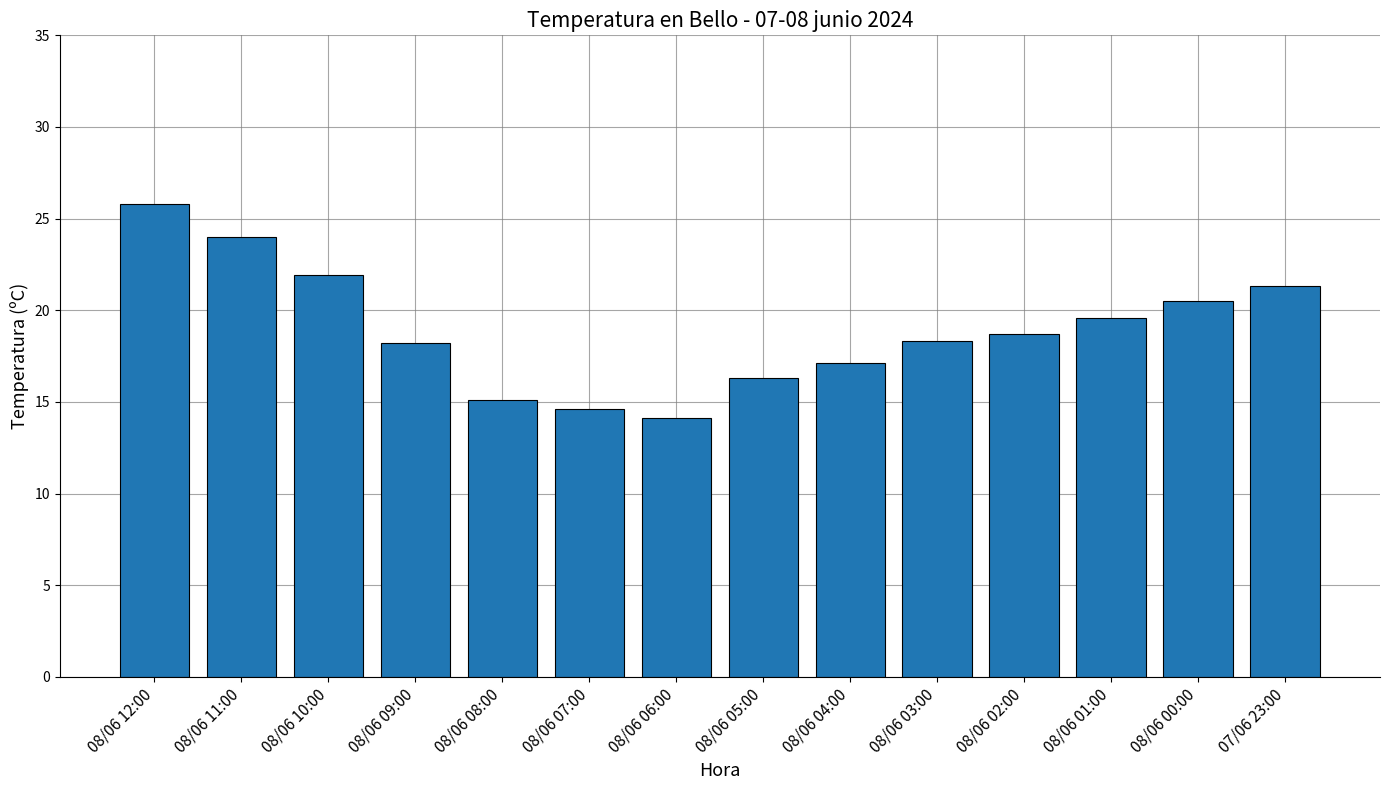

What is the minimum value shown in the chart?

14.1